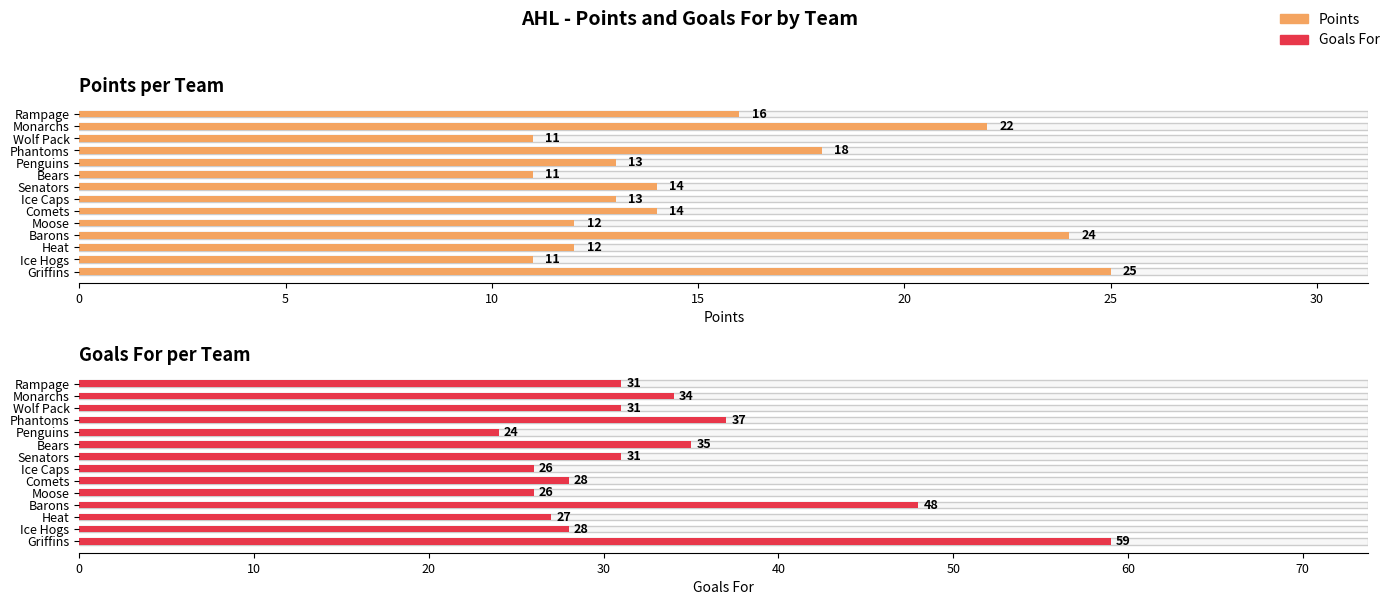

How many bars are there in each group?

2